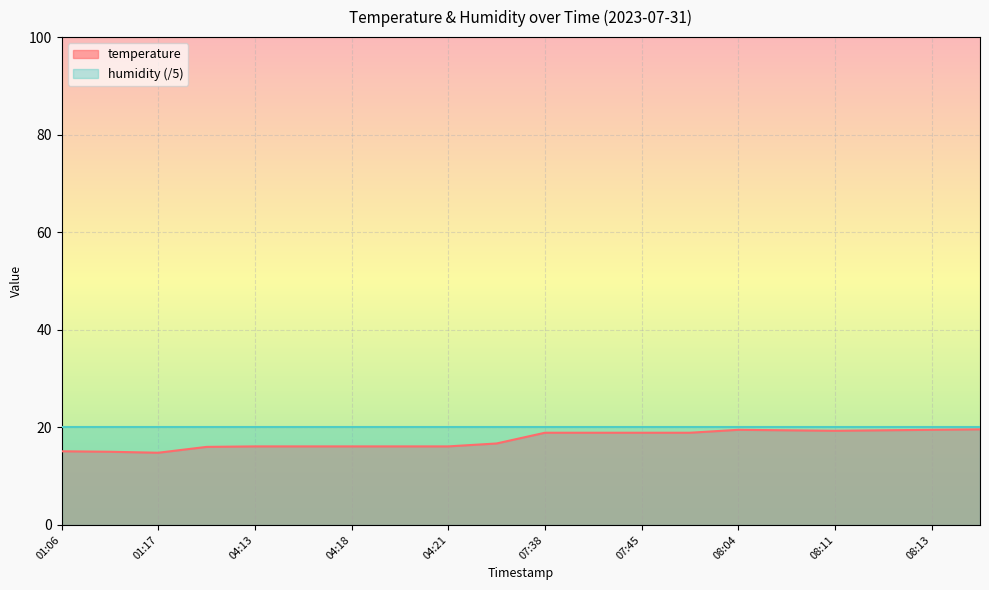

What is the smallest value displayed?

14.8